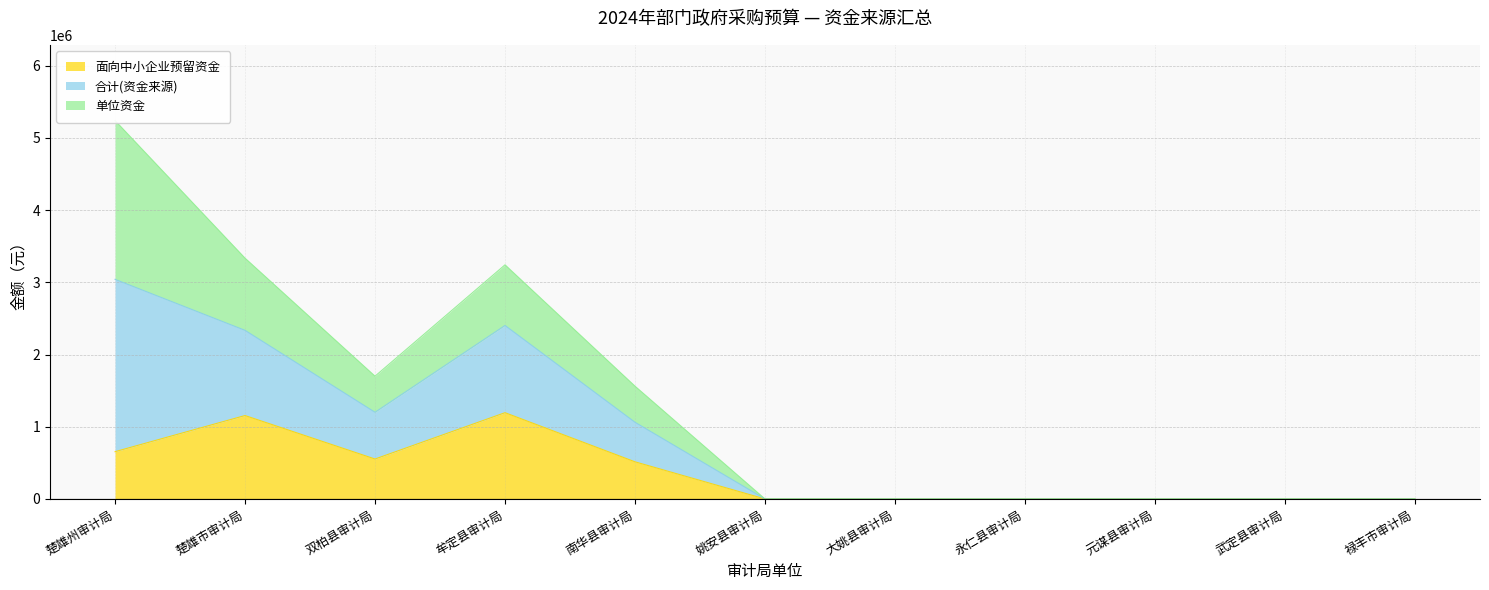

Is it true that 面向中小企业预留资金 equals 0 at 禄丰市审计局?

True